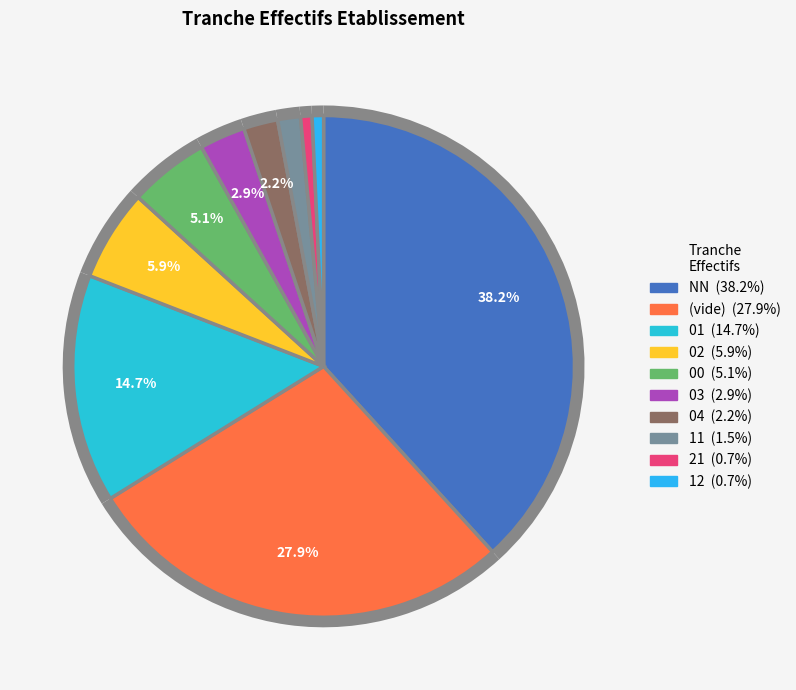

Which category has the smallest portion of the pie?

12